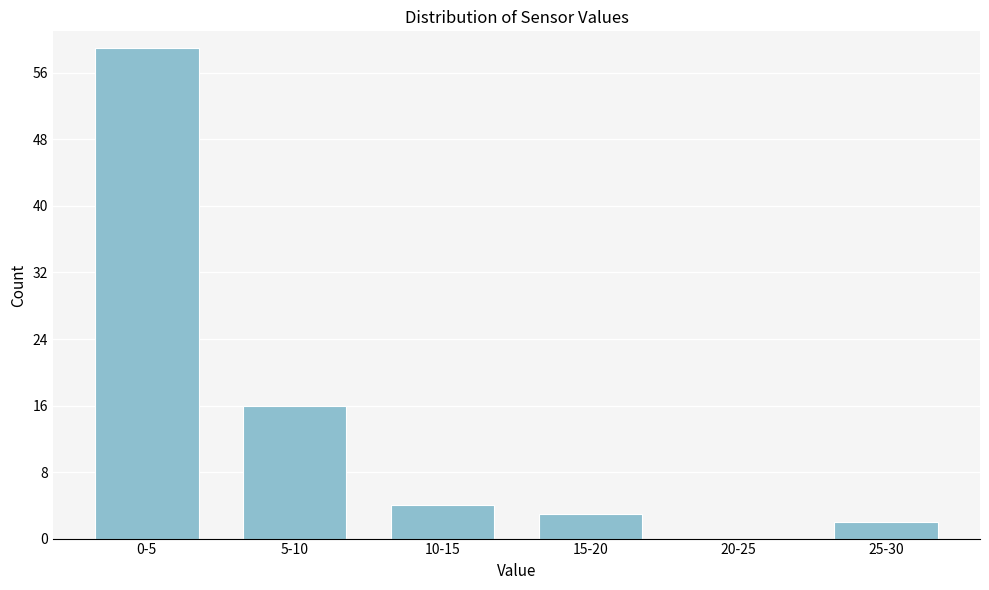

Reading left to right, what are all the values shown in this chart?

0-5=59	5-10=16	10-15=4	15-20=3	20-25=0	25-30=2